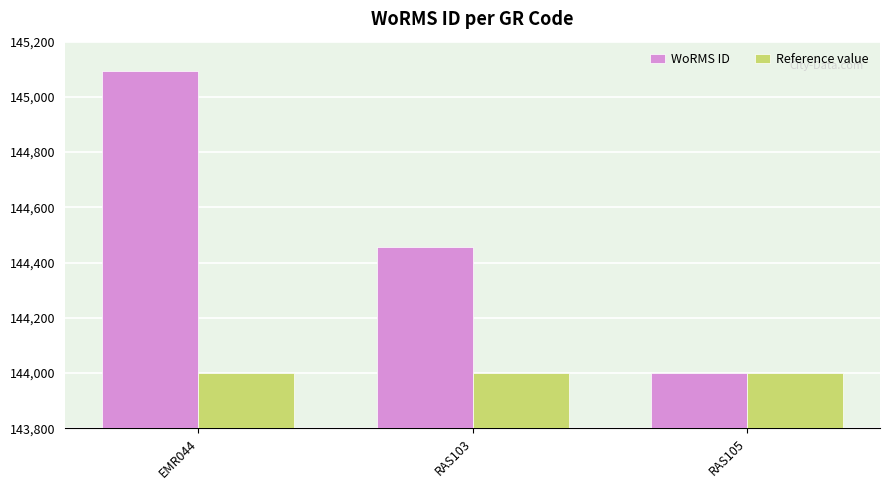

What is the spread (max minus min) of values at RAS103?

457